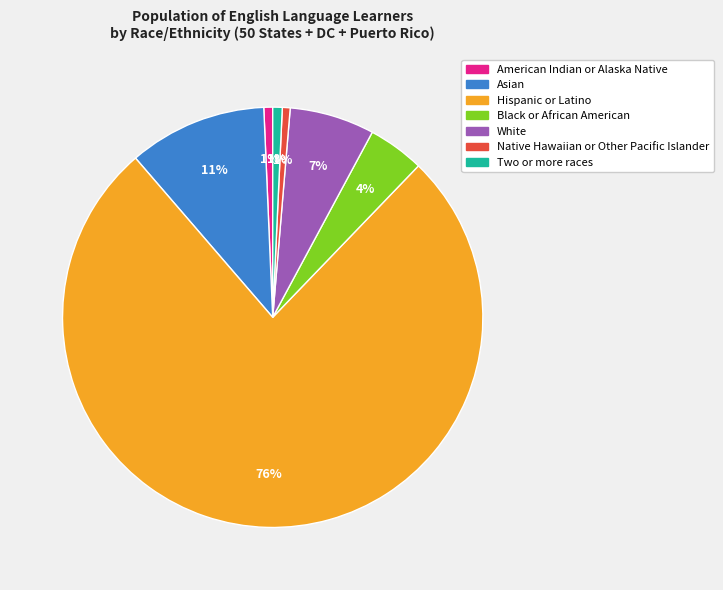

Is the sum of White and Native Hawaiian or Other Pacific Islander greater than half?

No